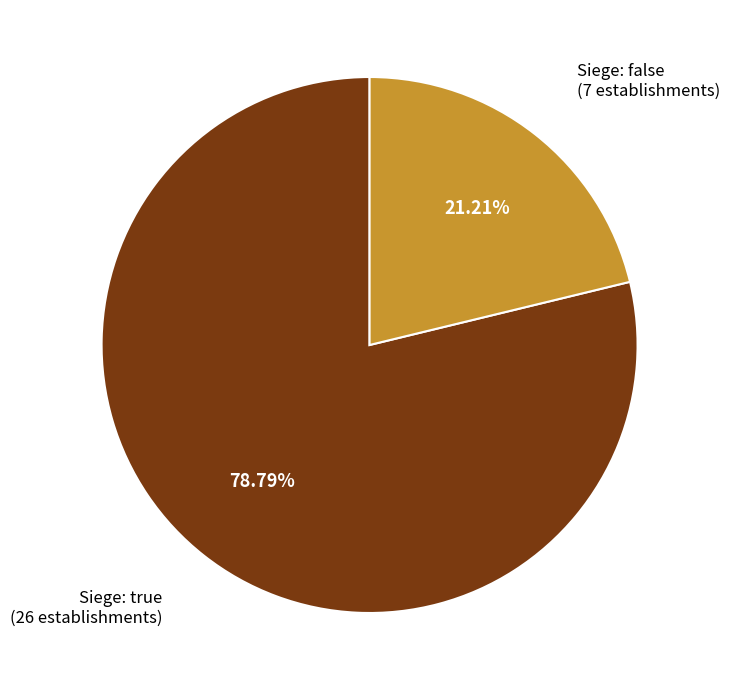

Count the number of slices in the pie.

2